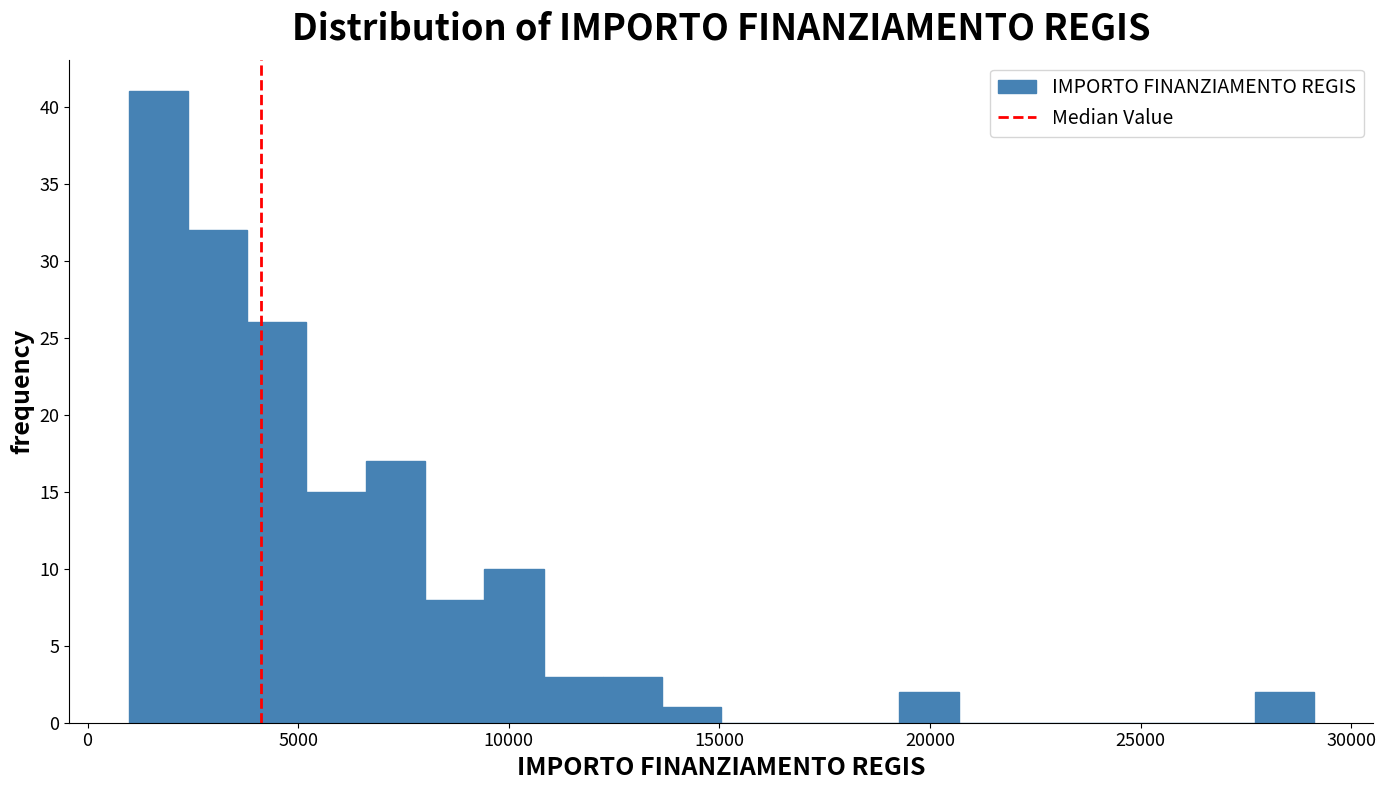

Read against the x-axis, roughly where is the centre of the tallest bar?

1500